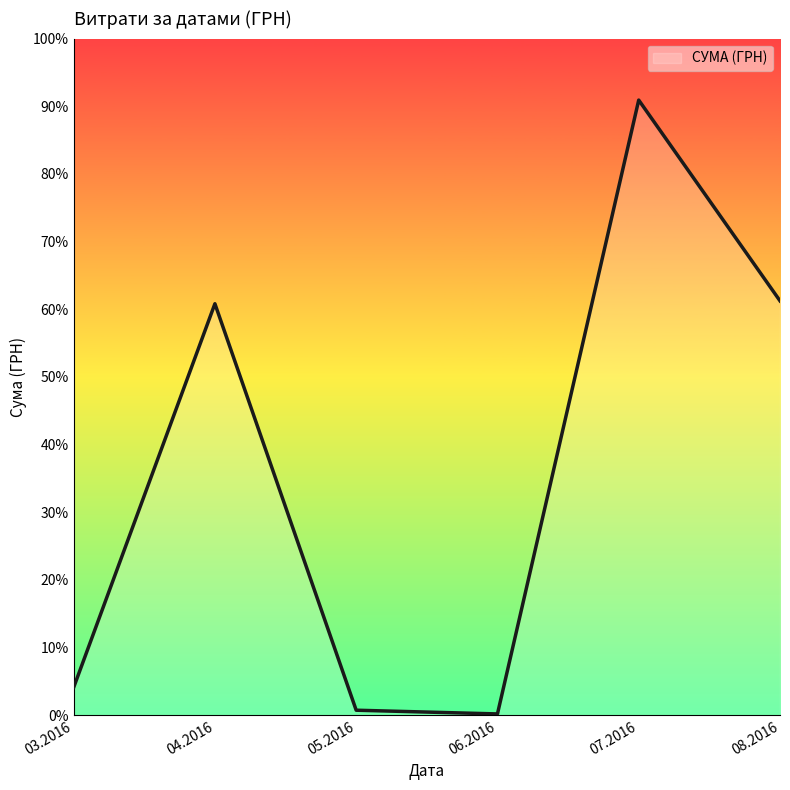

What is the average value?

8264.1